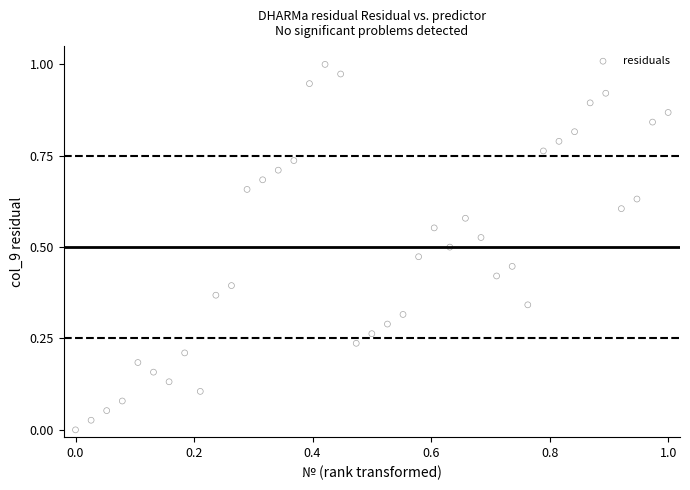

How many points are shown in the scatter plot?

39